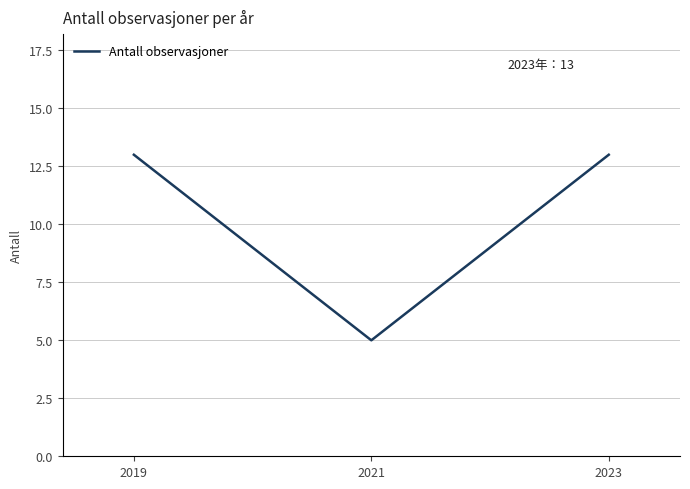

Approximately how many times larger is the value at 2021 compared to 2023?

0.4